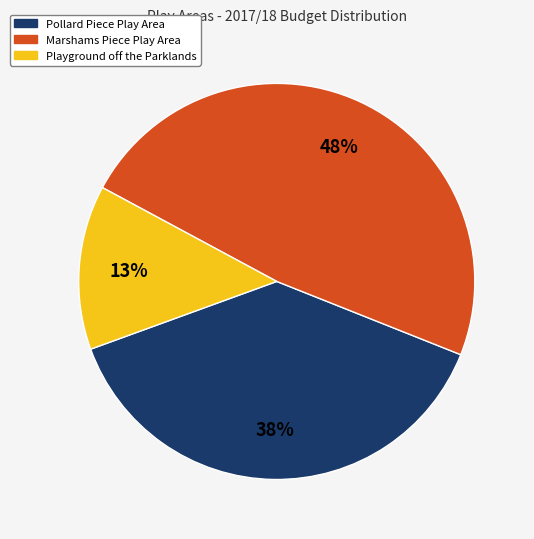

To the nearest percent, what is the average slice percentage?

33%